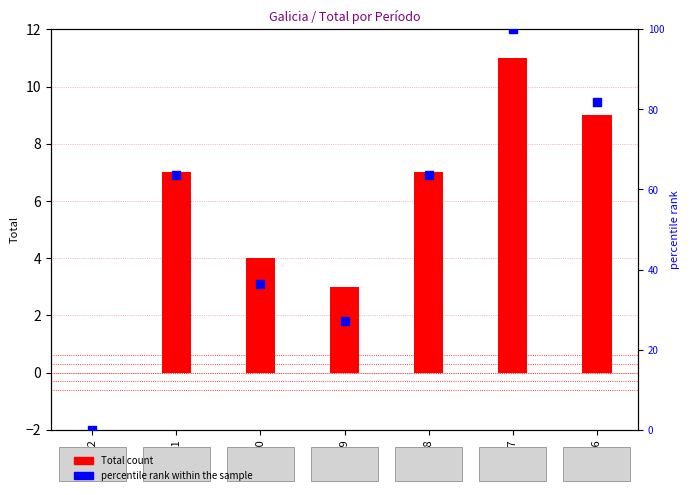

What is the change in value from 2019 to 2018?

+36.4